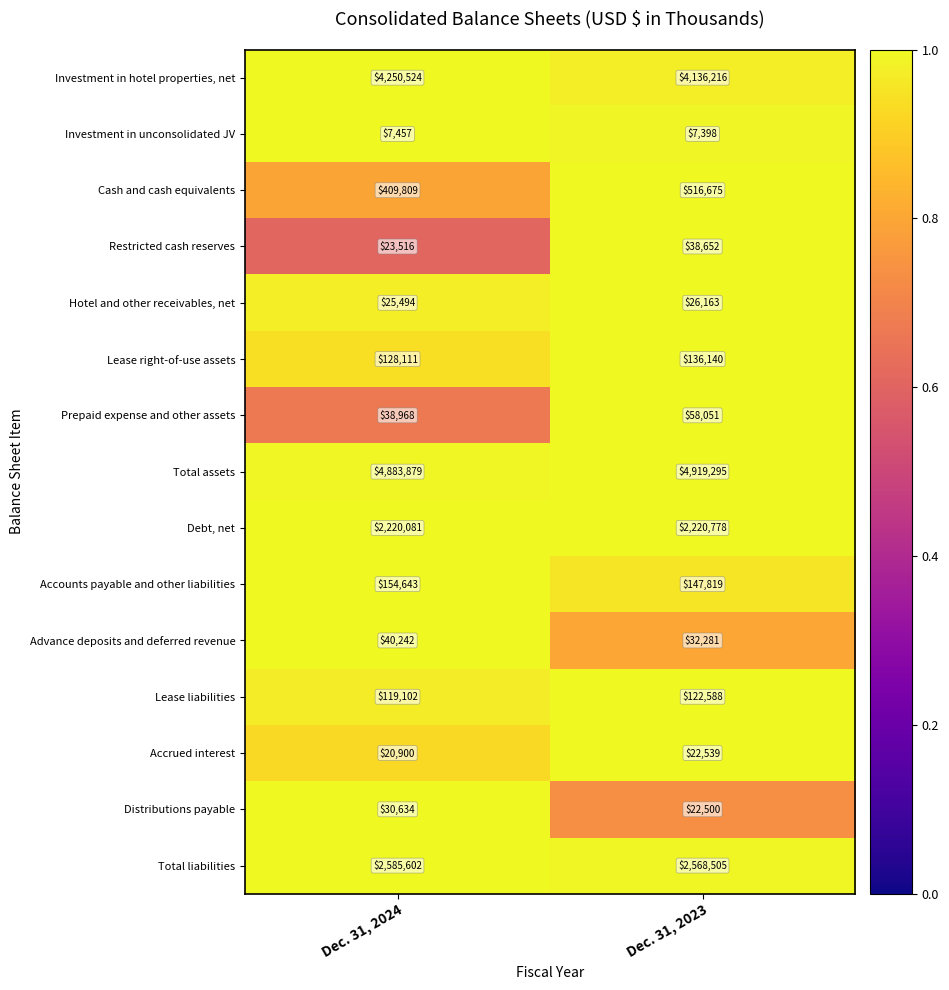

Which series changed the most between Dec. 31, 2024 and Dec. 31, 2023?

Investment in hotel properties, net